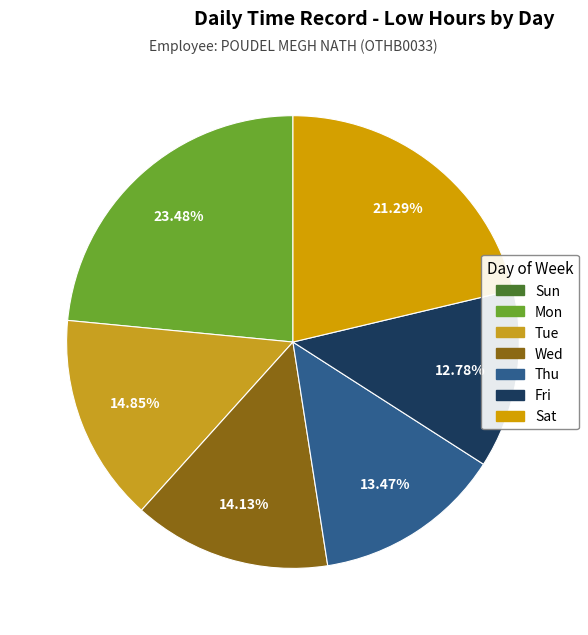

Count the number of slices in the pie.

7